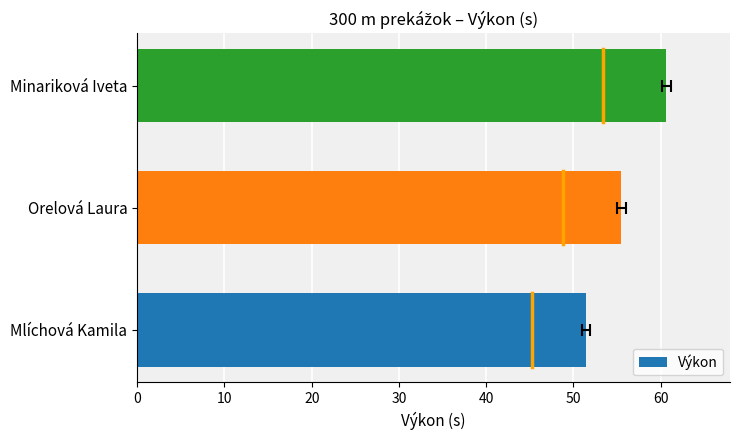

Reading left to right, extract all data points from this chart.

51.4	55.5	60.7